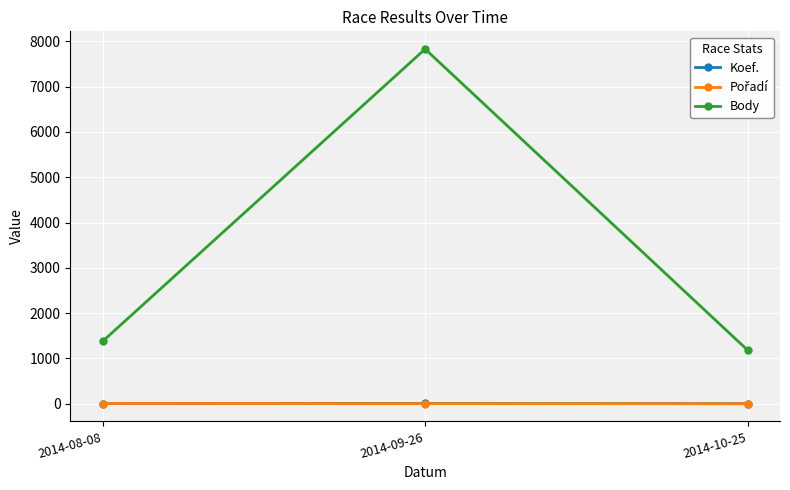

At how many categories does at least one series exceed 6855?

1